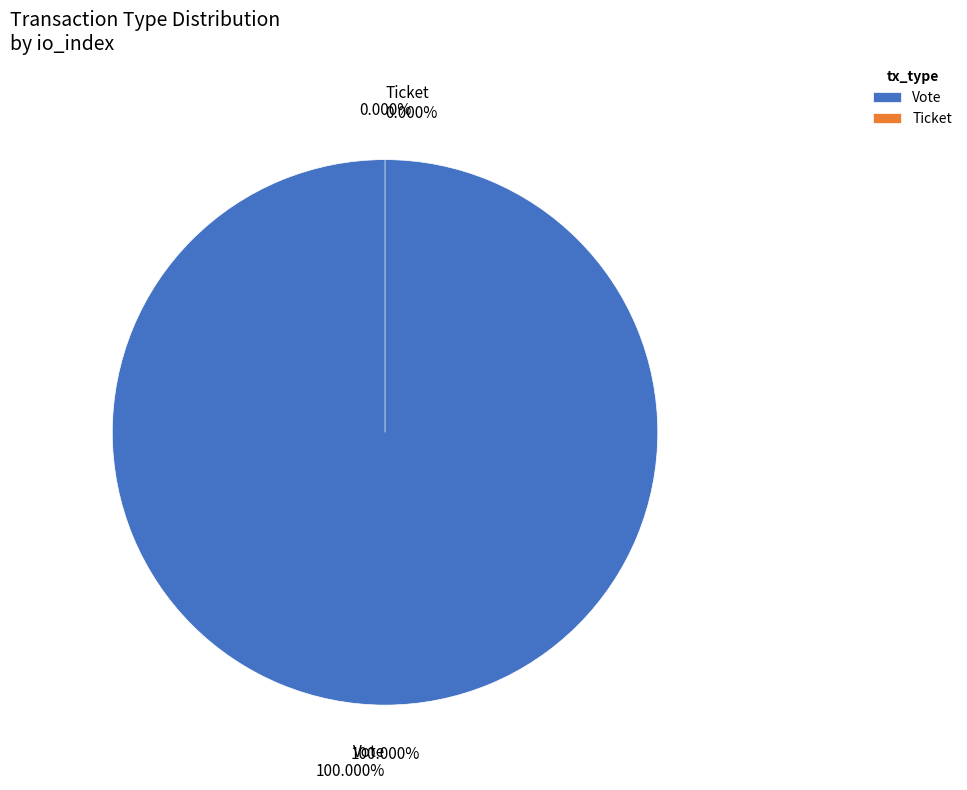

Which slice is the smallest?

Ticket